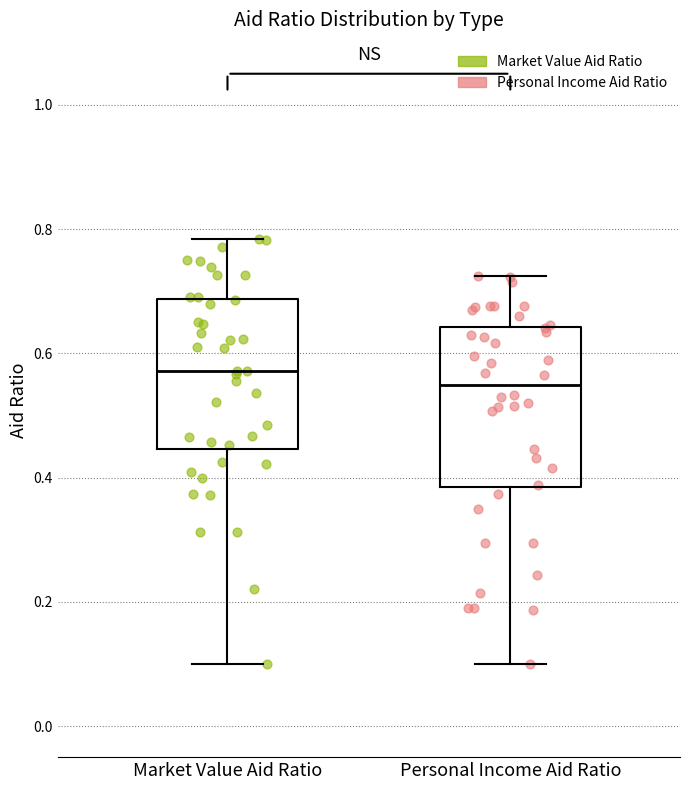

Where is the upper edge of the box for Market Value Aid Ratio on the y-axis? The values are not printed on the chart, so give them approximately, as read against the axis.

0.68